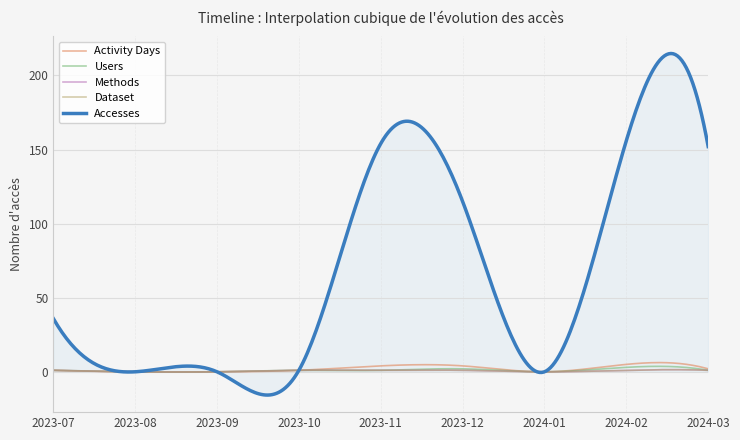

True or false: Dataset and Methods cross at least once.

False